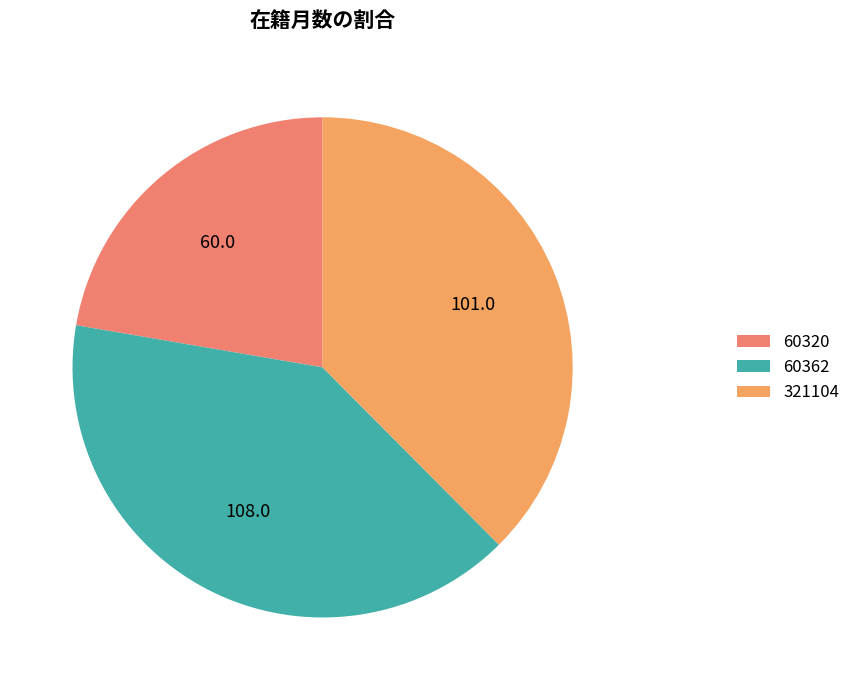

Is it true that 60362 is 40% of the pie?

True